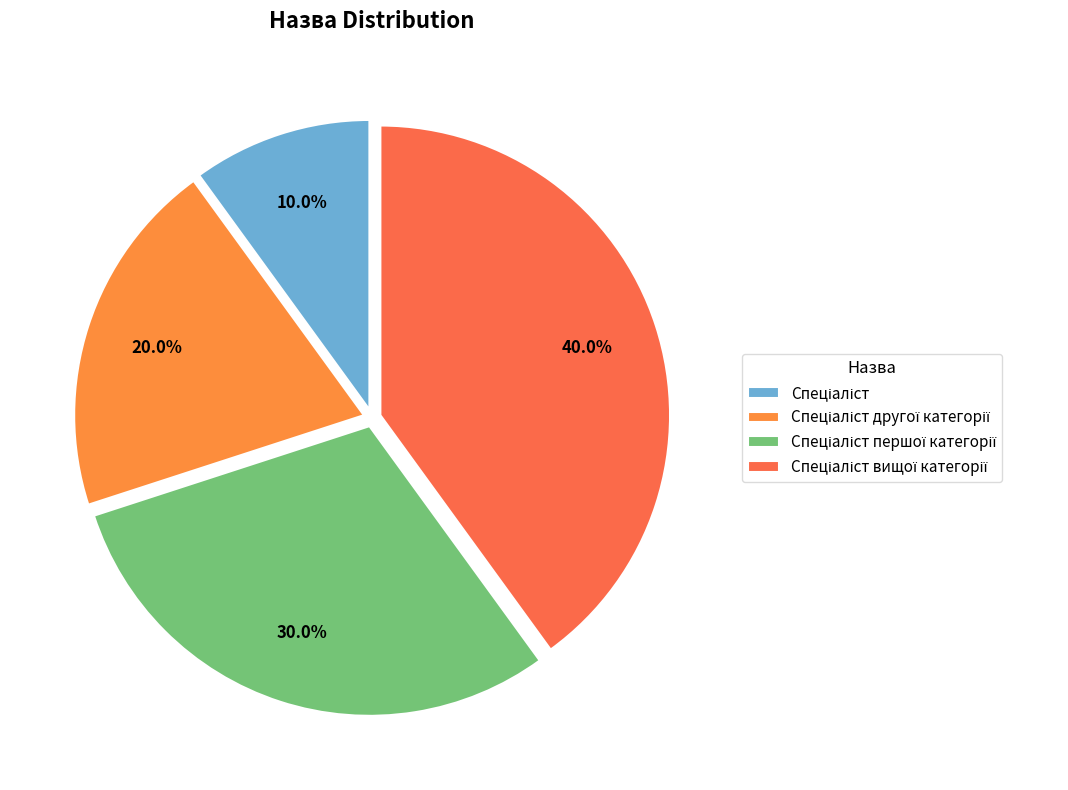

The Спеціаліст вищої категорії slice represents 49% of the pie. True or false?

False